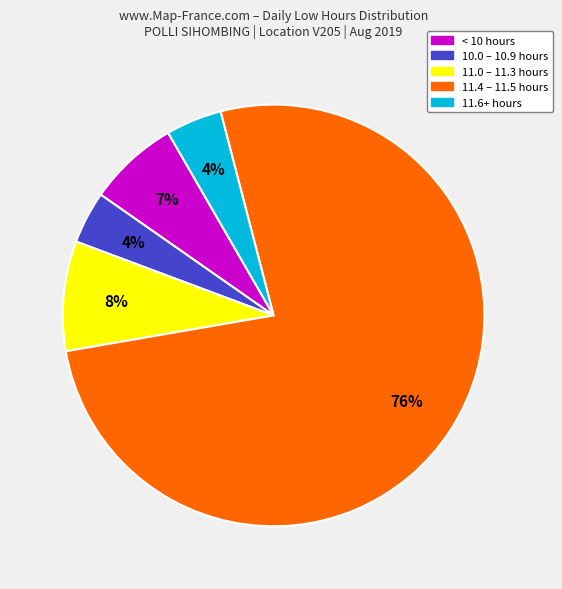

What percentage is the 10.0 – 10.9 hours slice, to the nearest percent?

4%